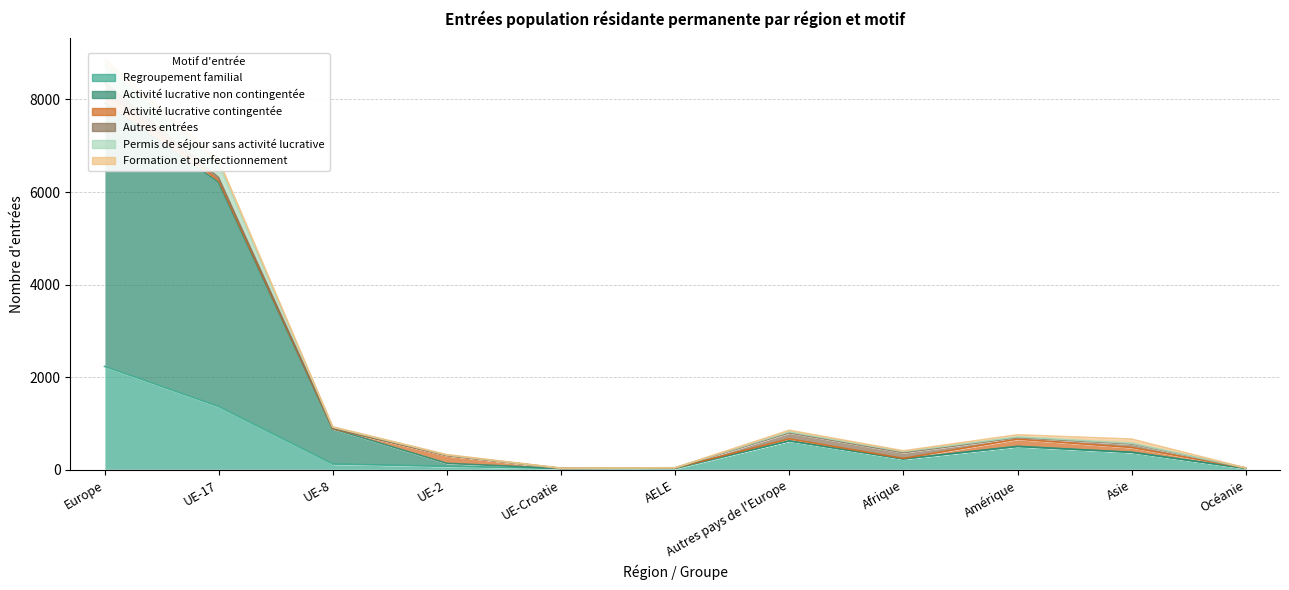

True or false: Regroupement familial and Permis de séjour sans activité lucrative intersect in this chart.

False